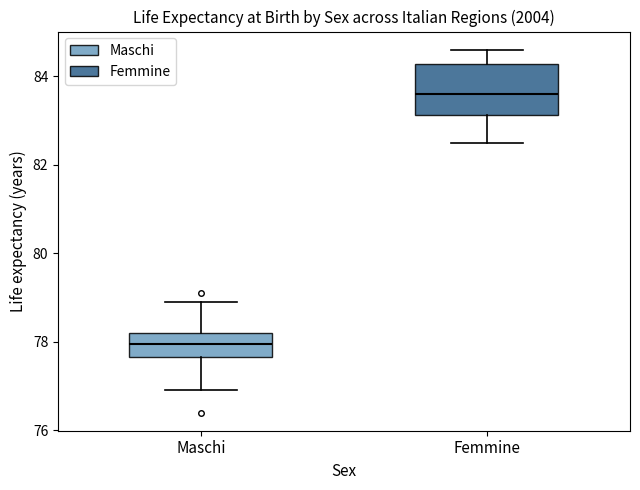

Where is the upper edge of the box for Maschi on the y-axis? The values are not printed on the chart, so give them approximately, as read against the axis.

78.2